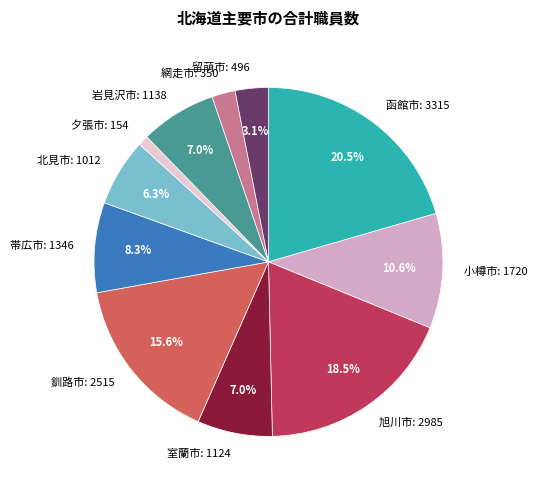

The 岩見沢市 slice represents 7% of the pie. True or false?

True